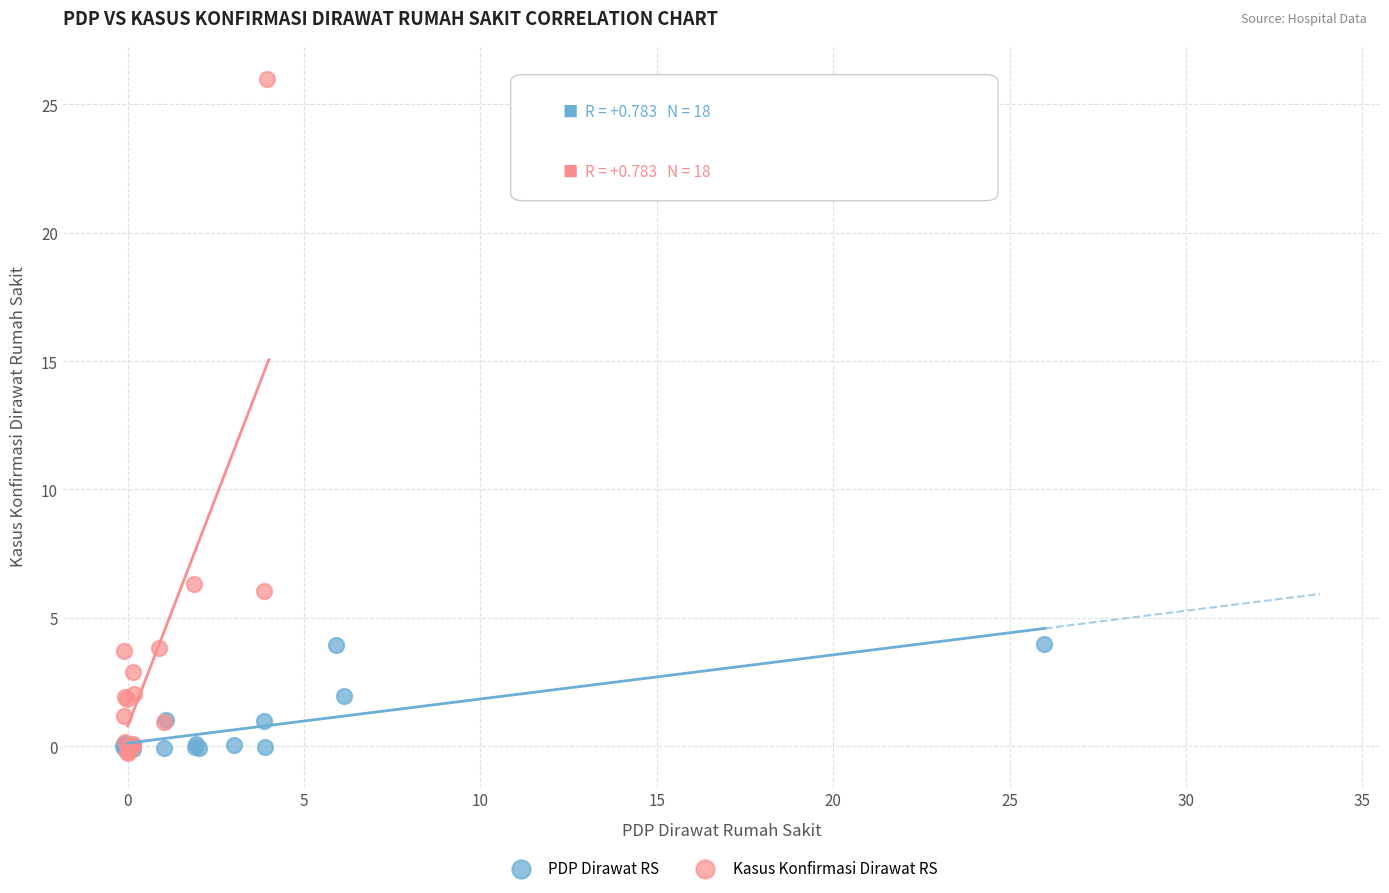

Which series contains the highest Y value?

Kasus Konfirmasi Dirawat RS